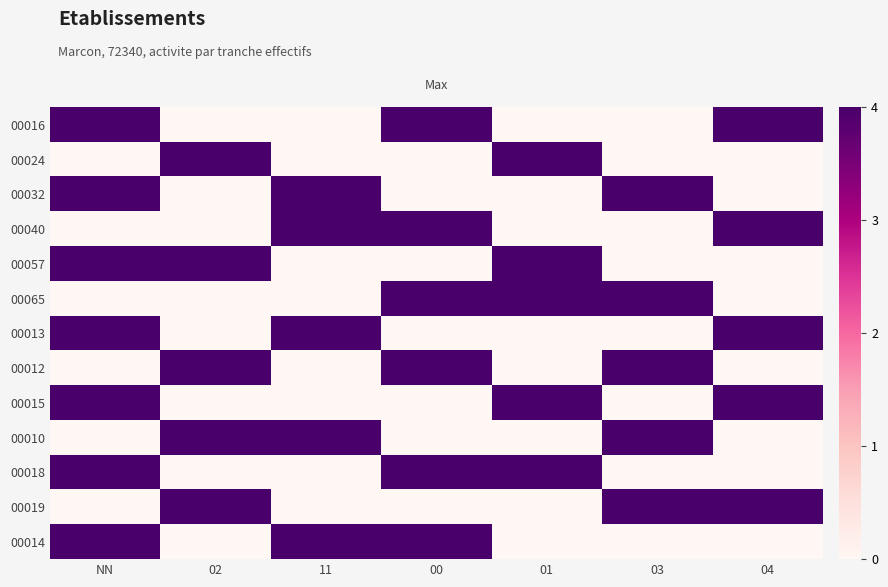

What is the difference between the highest and lowest values at 11?

4